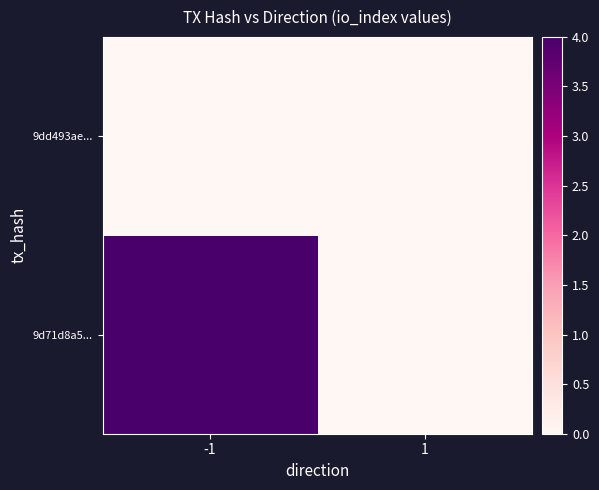

Rank the series at 1 from highest to lowest value.

9d71d8a5..., 9dd493ae...